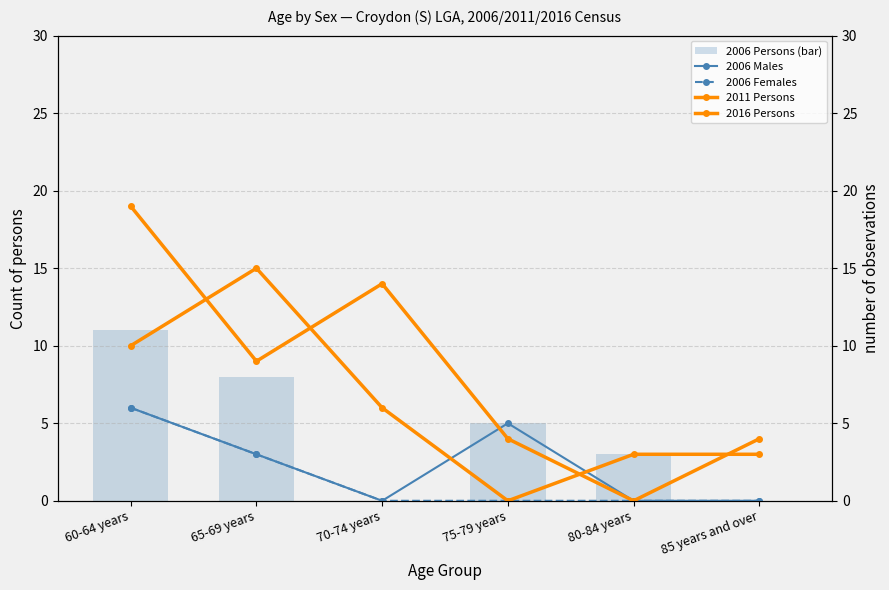

What is the difference between the second highest and second lowest values in the 2011 Persons series?

7